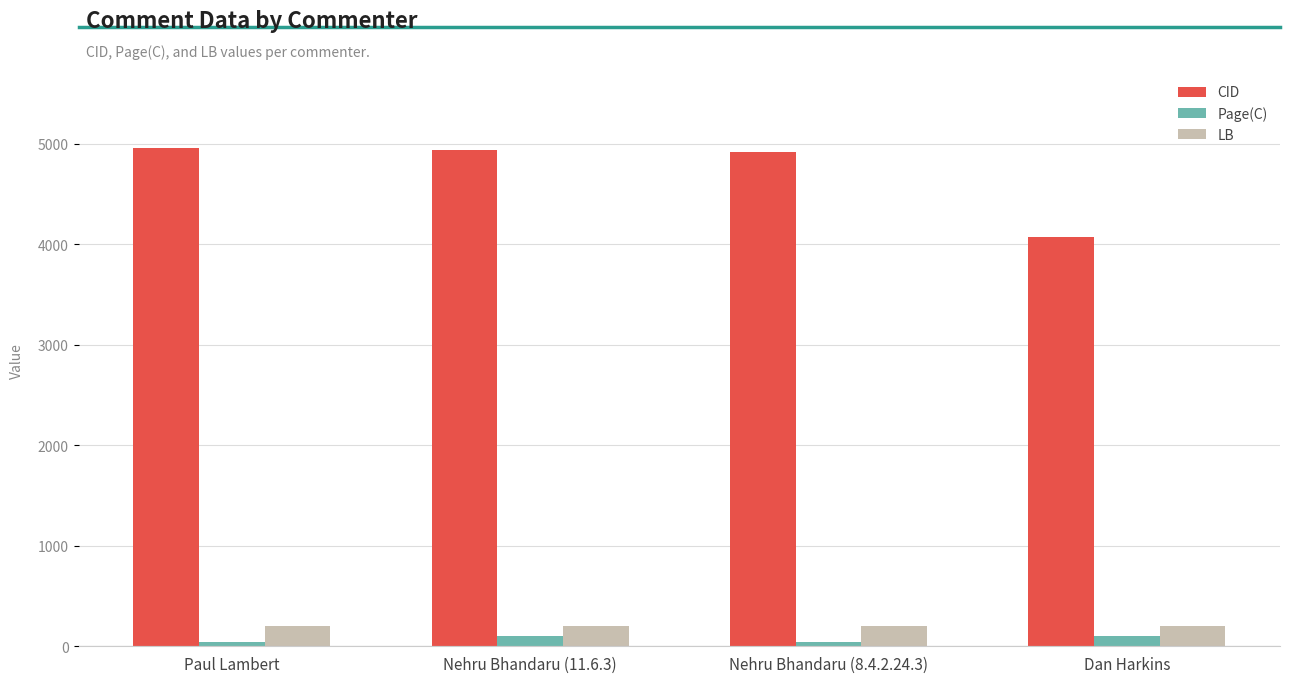

What is the value of the CID bar at the 2nd from the left?

4939